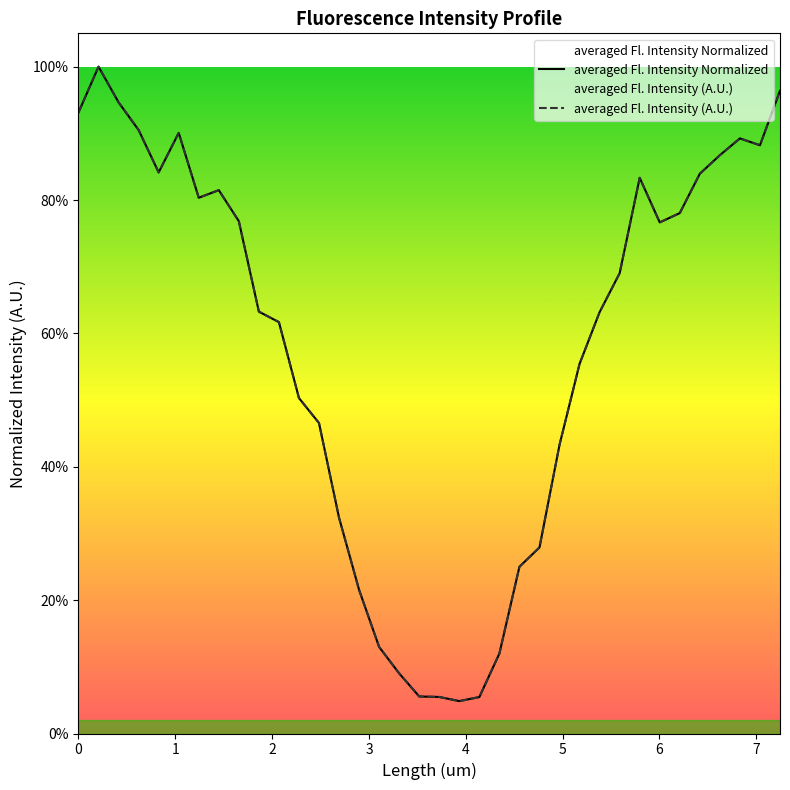

Rank the series at 6 from highest to lowest value.

averaged Fl. Intensity Normalized, averaged Fl. Intensity (A.U.)